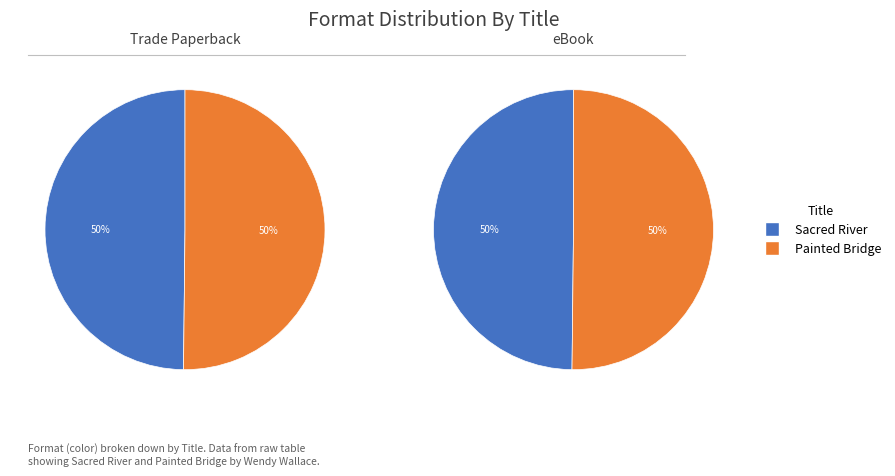

Which category has the smallest portion of the pie?

Sacred River